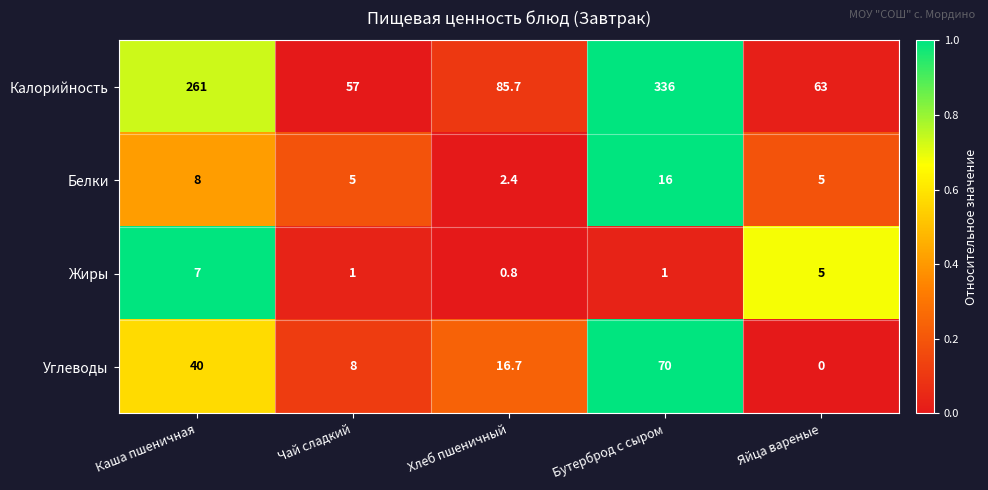

Reading left to right, what are all the values shown in this chart?

Калорийность: Каша пшеничная=261.0	Чай сладкий=57.0	Хлеб пшеничный=85.7	Бутерброд с сыром=336.0	Яйца вареные=63.0
Белки: Каша пшеничная=8.0	Чай сладкий=5.0	Хлеб пшеничный=2.4	Бутерброд с сыром=16.0	Яйца вареные=5.0
Жиры: Каша пшеничная=7.0	Чай сладкий=1.0	Хлеб пшеничный=0.8	Бутерброд с сыром=1.0	Яйца вареные=5.0
Углеводы: Каша пшеничная=40.0	Чай сладкий=8.0	Хлеб пшеничный=16.7	Бутерброд с сыром=70.0	Яйца вареные=0.0